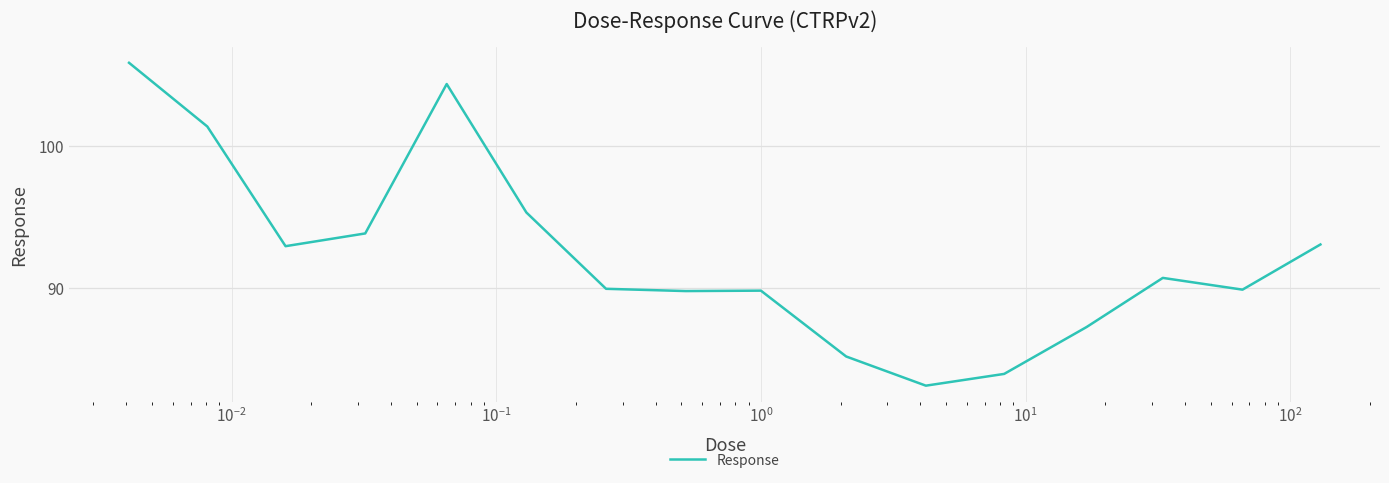

What is the minimum value shown in the chart?

83.1